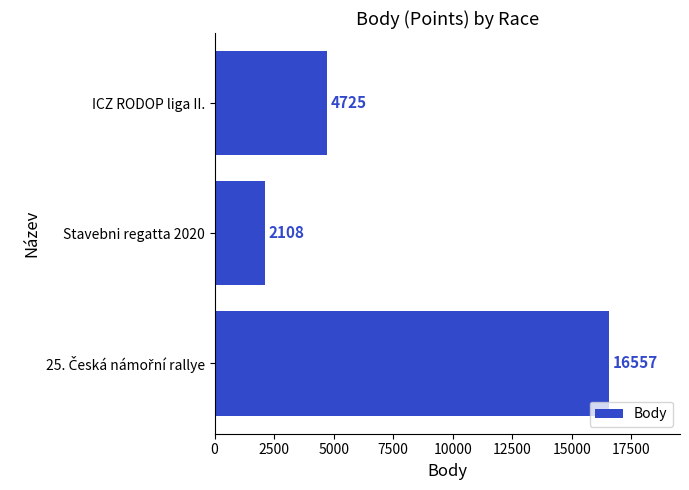

What is the maximum value shown in the chart?

16557